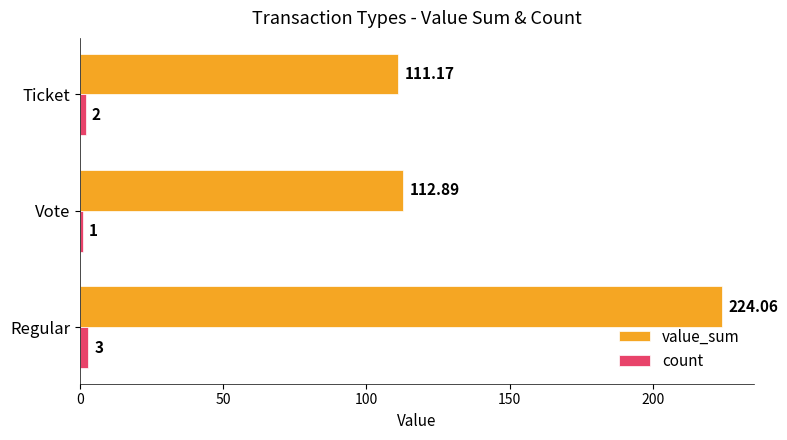

Which series has the largest total across all categories?

value_sum